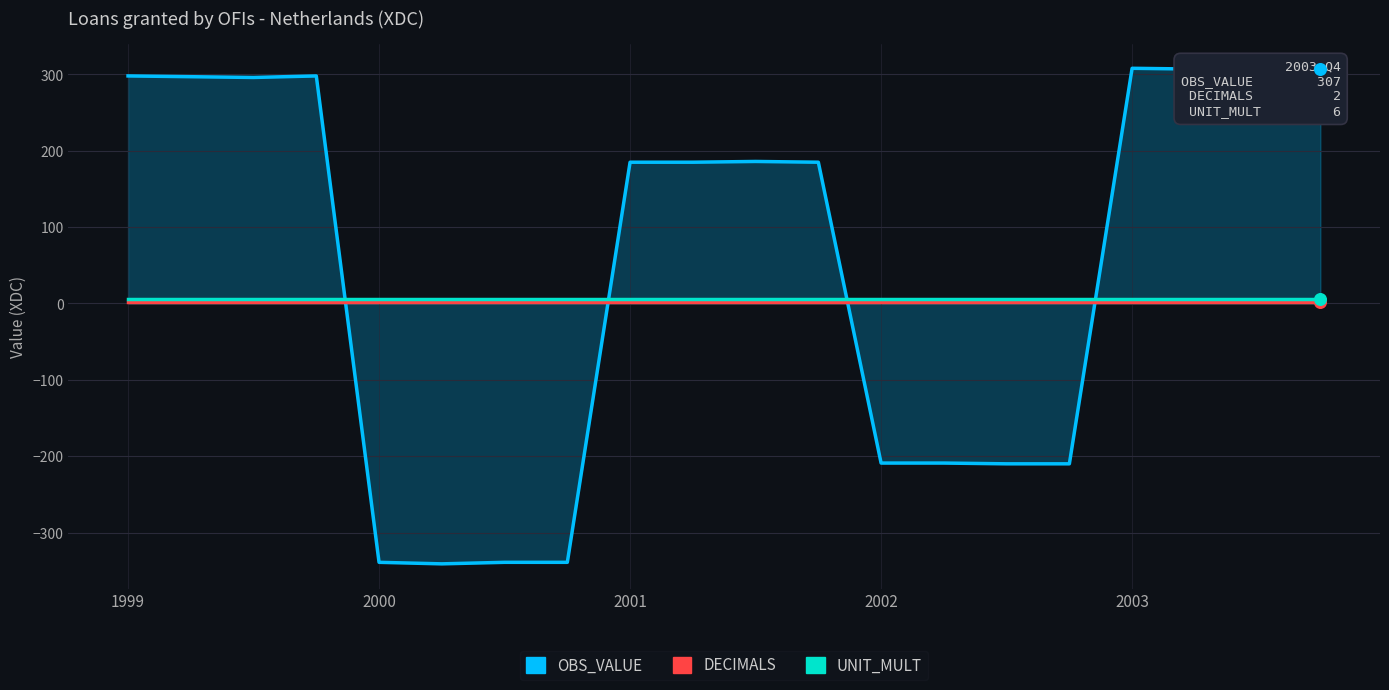

What are all the series names shown in the legend?

OBS_VALUE, DECIMALS, UNIT_MULT